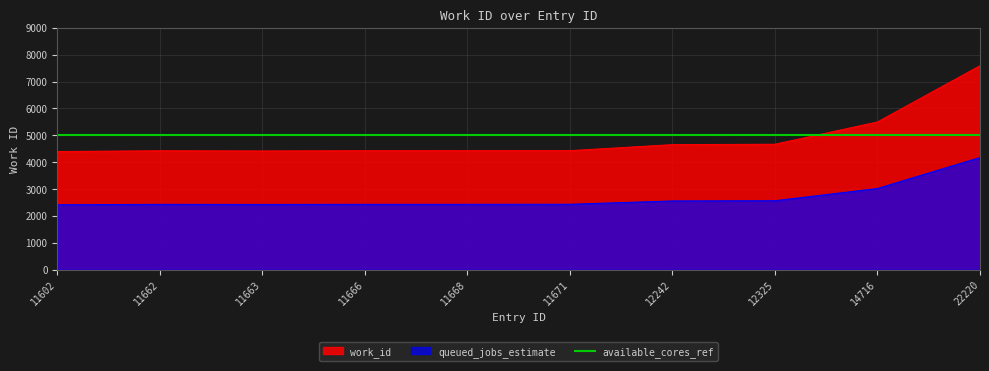

Does the chart have visible grid lines?

Yes